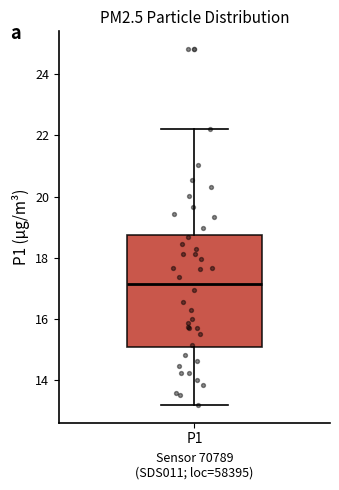

Transcribe this box plot: give where the median line is, the range the box spans, and where the two whiskers end, as read against the y-axis. The values are not printed on the chart, so give them approximately, as read against the axis.

median 17.2, box 15.0 to 18.8, whiskers 13.2 to 22.2